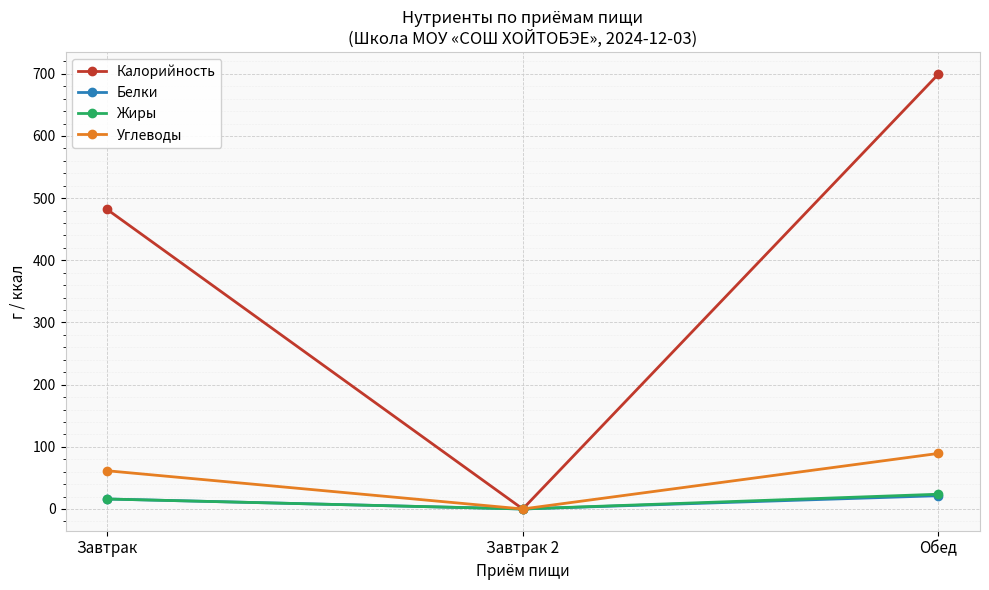

Is the value of Калорийность at Обед greater than the value of Белки at Обед?

Yes